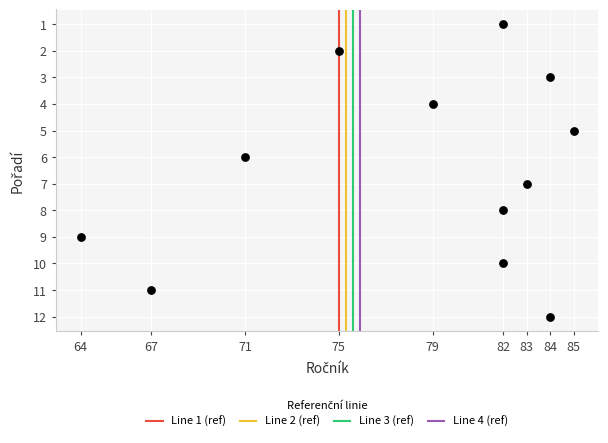

What is the range of X values (max minus min)?

21